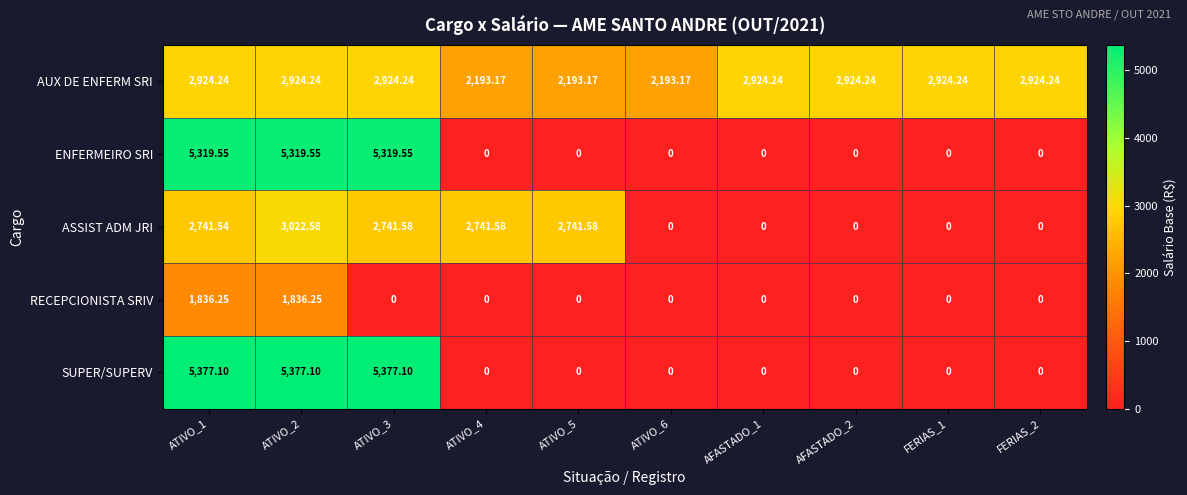

Which series has the largest total across all categories?

AUX DE ENFERM SRI